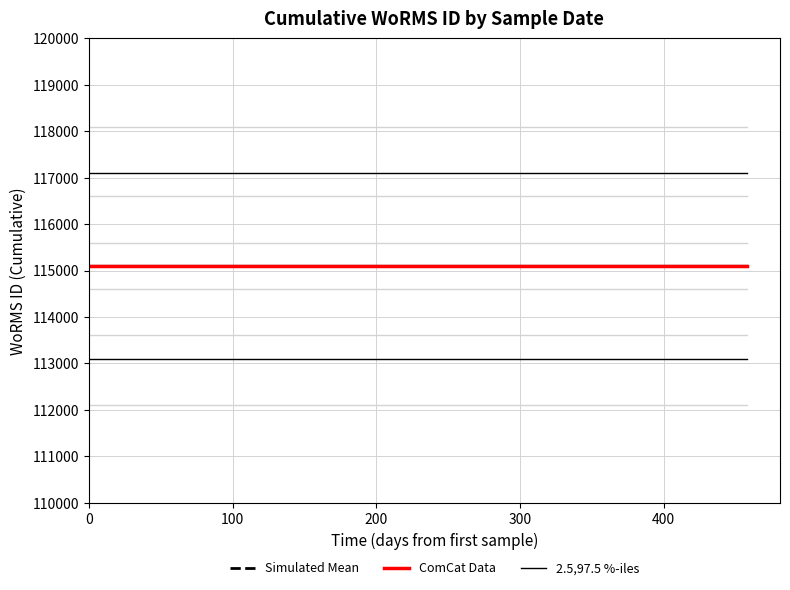

Reading right to left, what are all the values shown in this chart?

Simulated Mean: 115104	115104	115104	115104
ComCat Data: 115104	115104	115104	115104
2.5,97.5 %-iles: 113104	113104	113104	113104